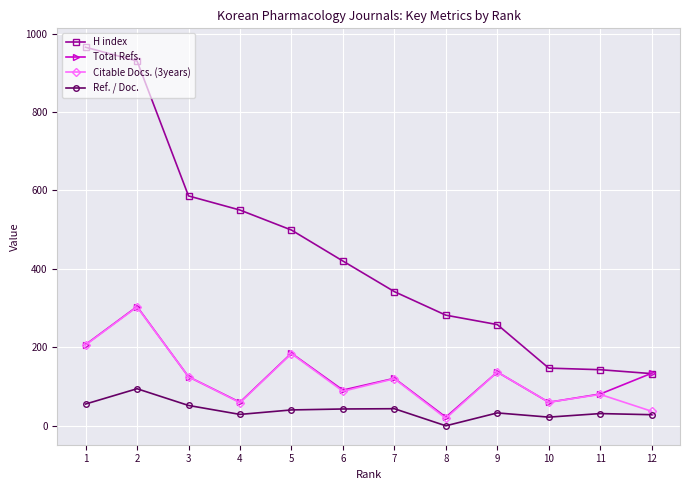

Read the Ref. / Doc. value at 9.

32.8